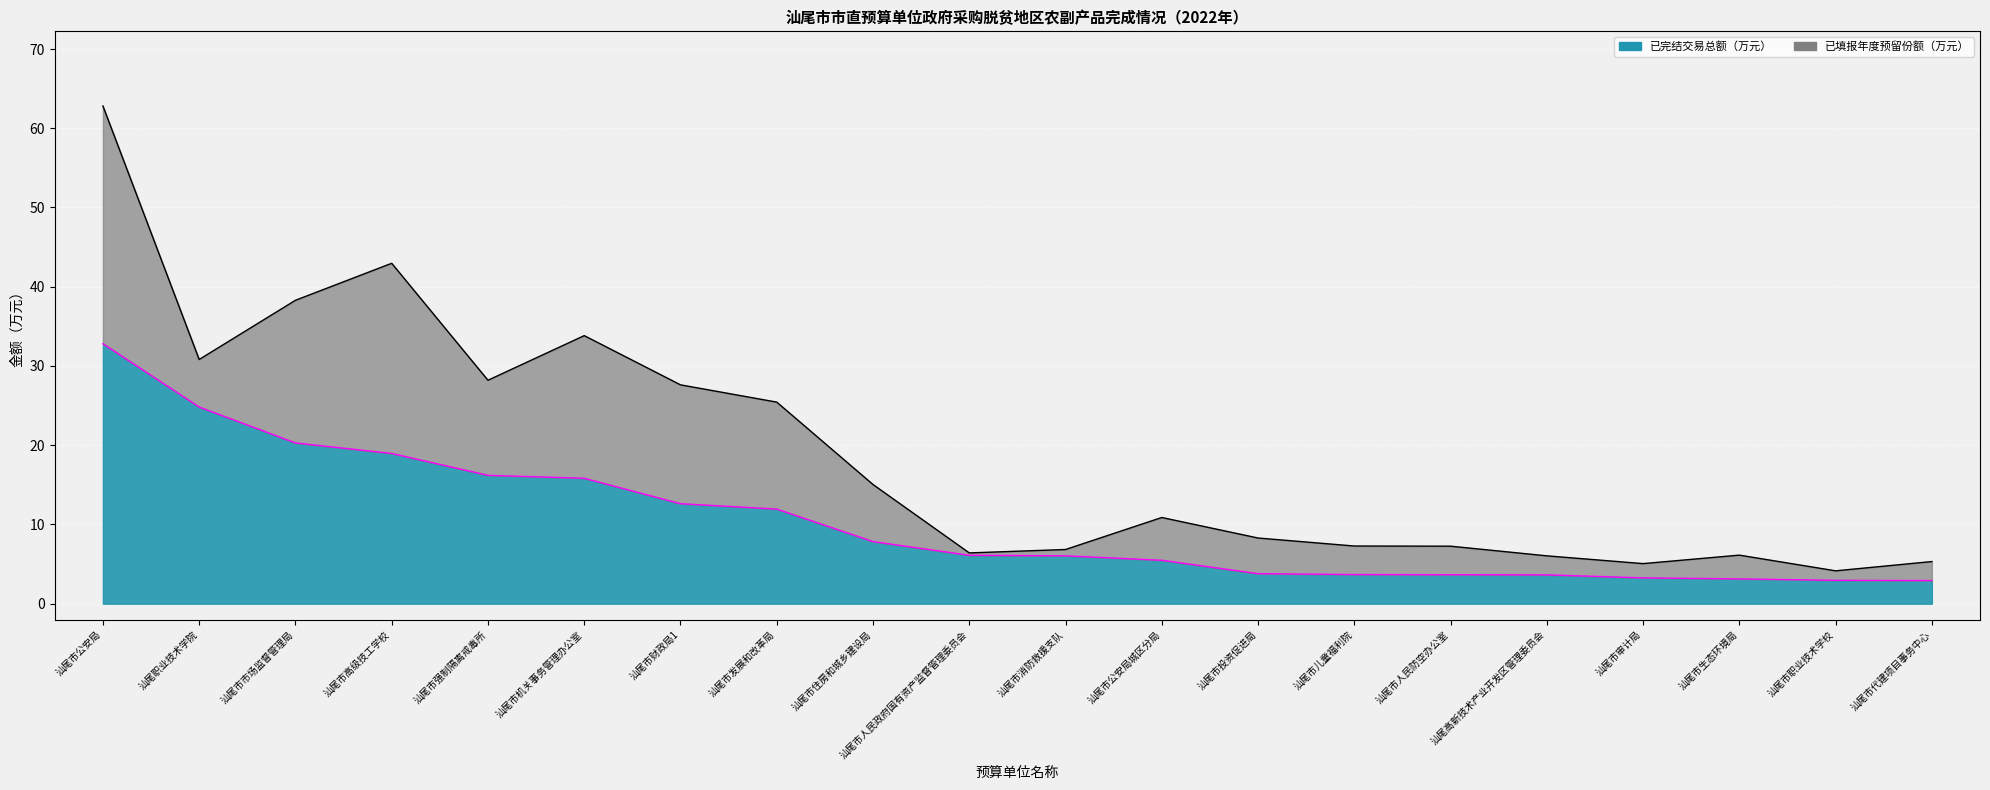

What is the minimum value shown in the chart?

2.9